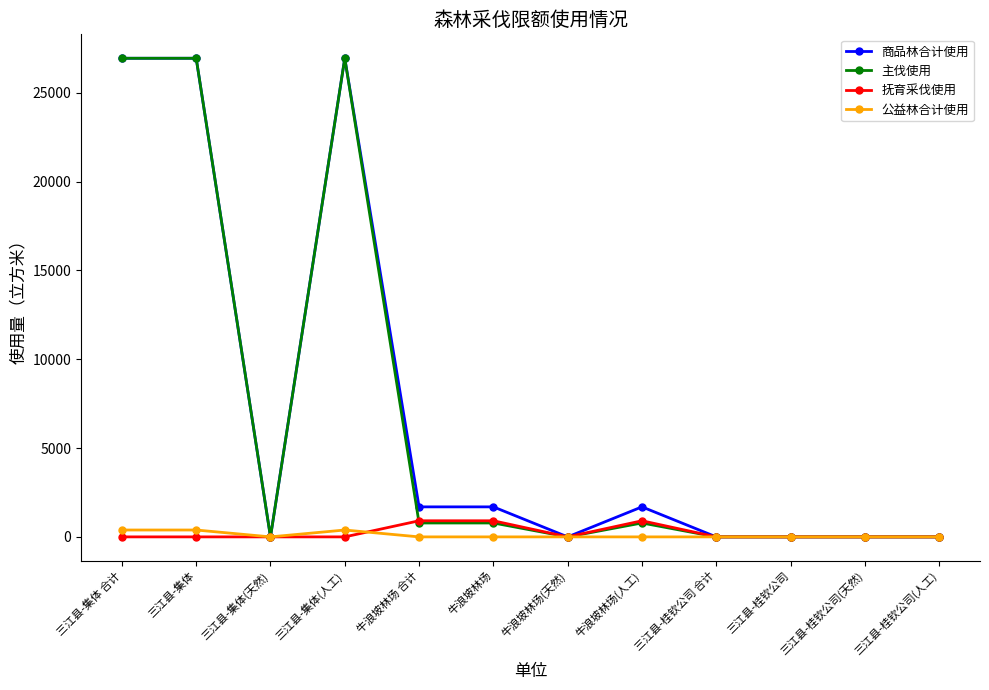

At how many categories does at least one series exceed 5619?

3